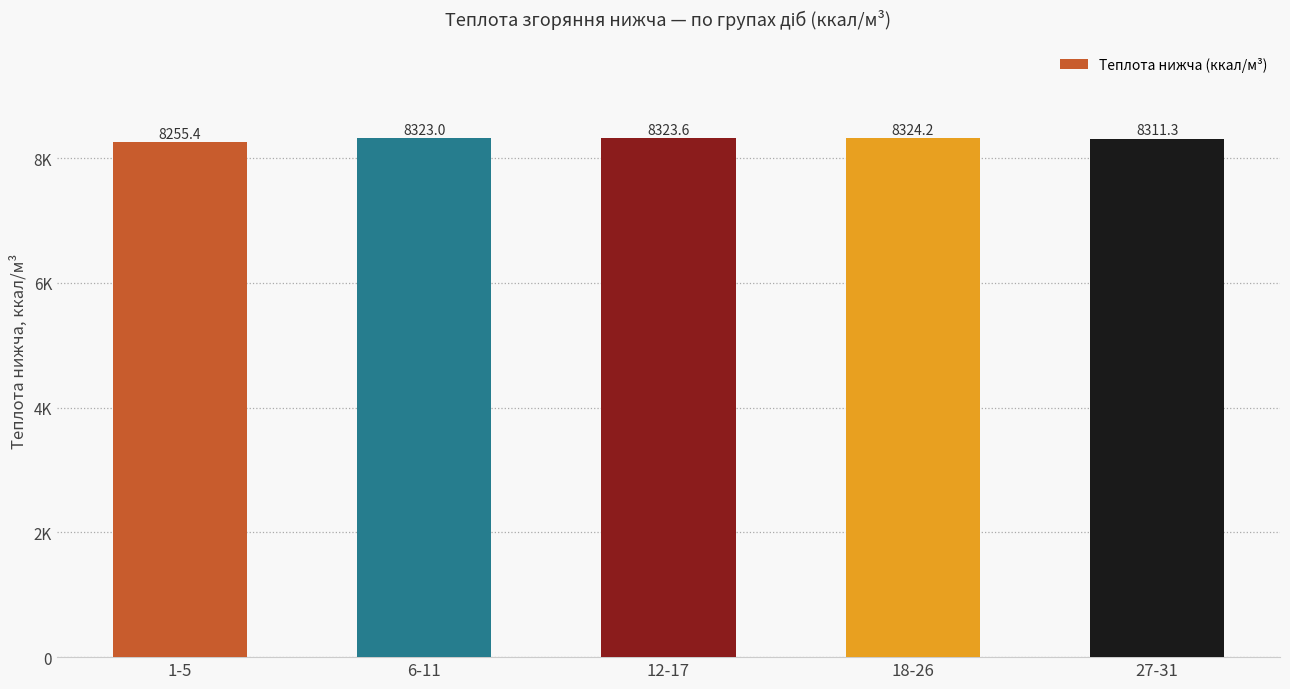

Does the chart contain any negative values?

No